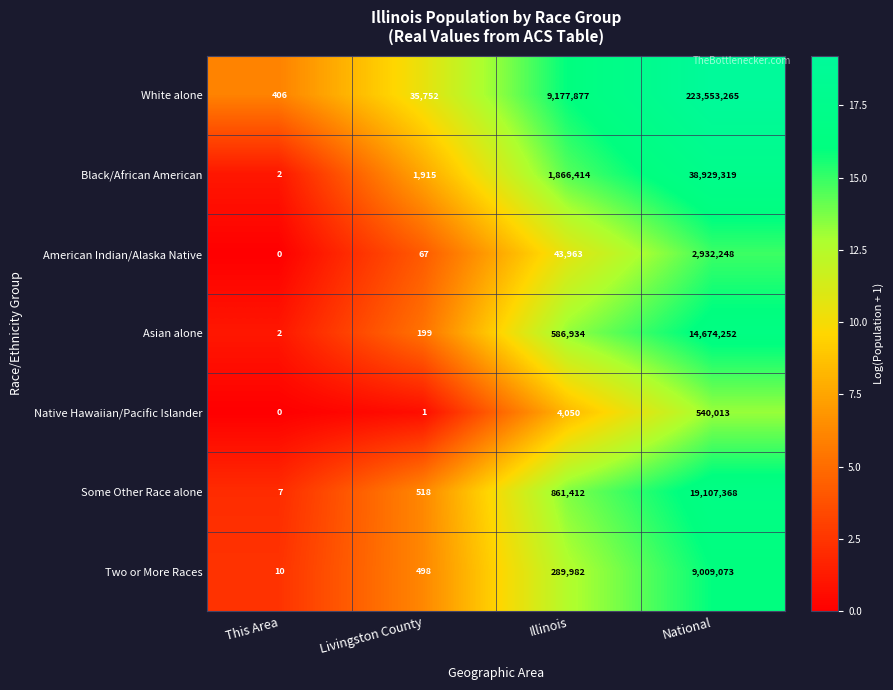

Rank the series by their maximum value, from highest to lowest.

White alone, Black/African American, Some Other Race alone, Asian alone, Two or More Races, American Indian/Alaska Native, Native Hawaiian/Pacific Islander